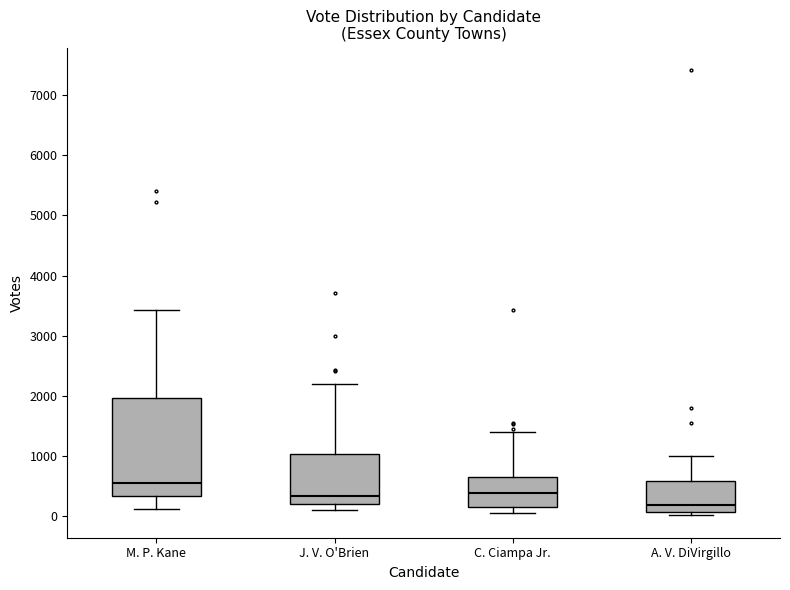

Which box is the tallest, from its lower edge to its upper edge?

M. P. Kane